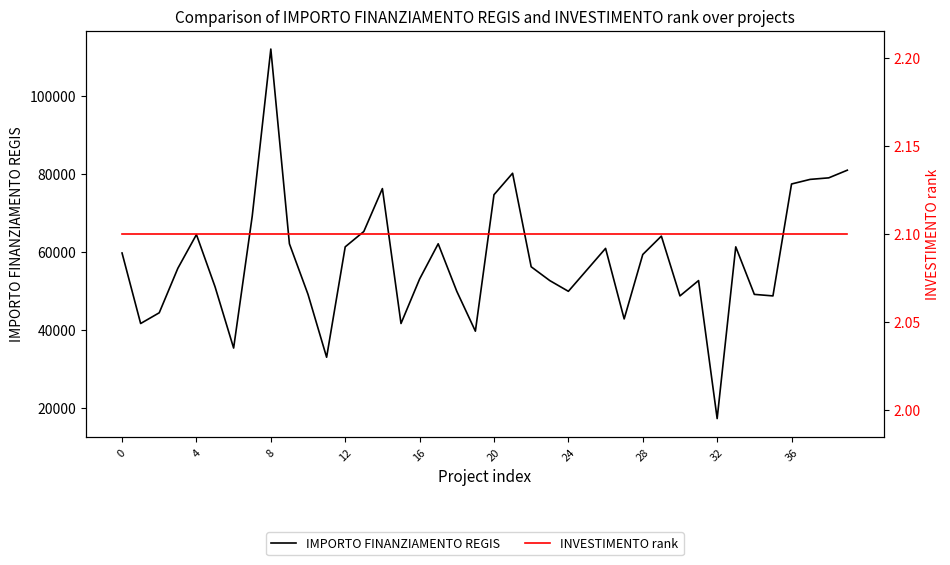

Between 36 and 4, which is larger?

36